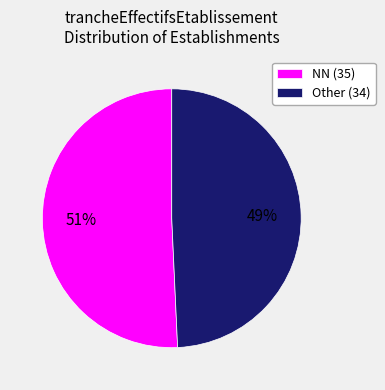

Rank the categories by value from highest to lowest.

NN (35), Other (34)